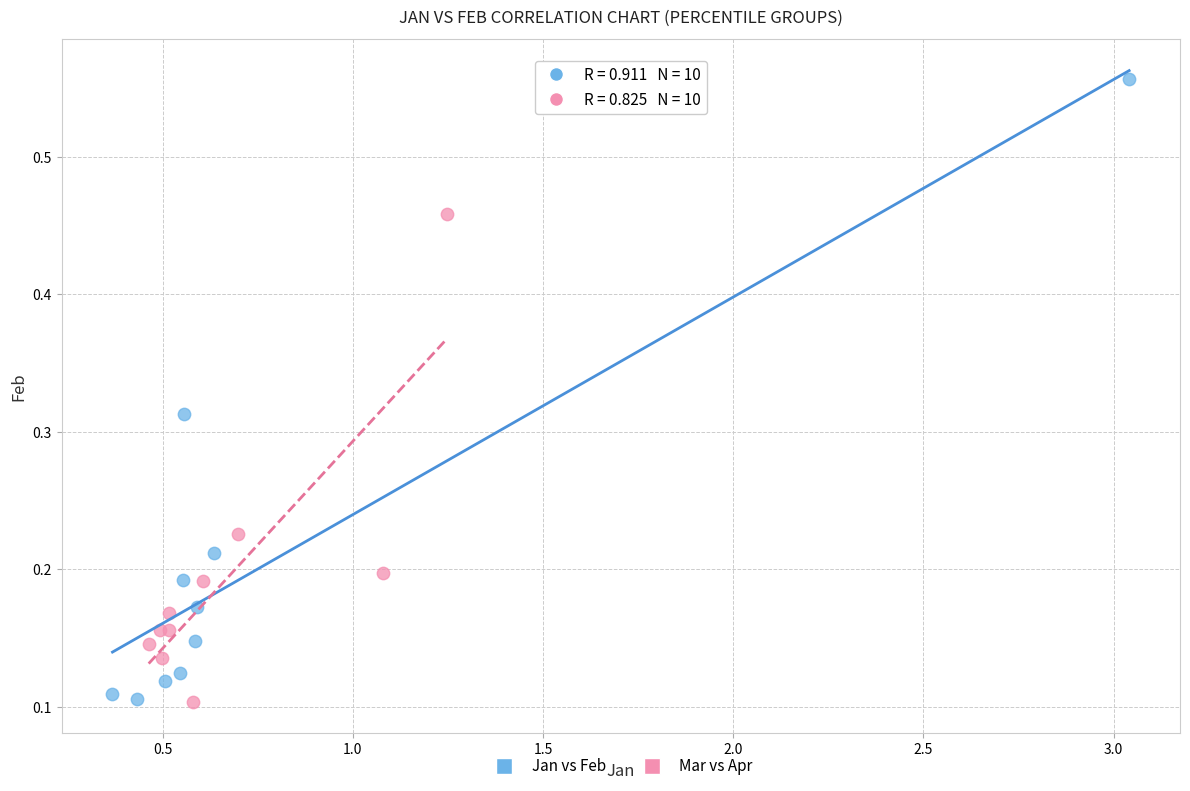

Which series contains the highest Y value?

Jan vs Feb